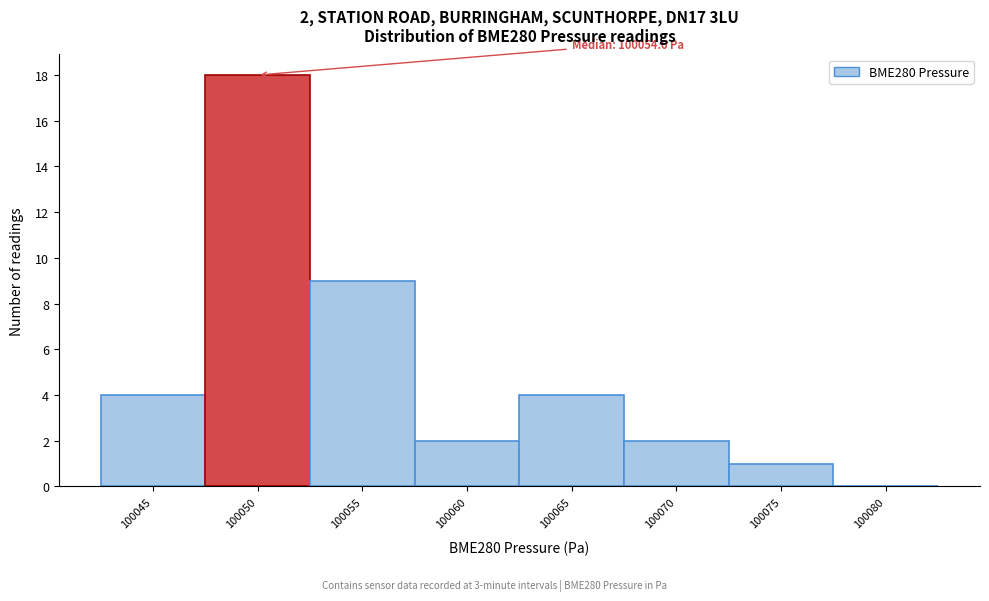

Reading left to right, what are all the values shown in this chart?

100045=4	100050=18	100055=9	100060=2	100065=4	100070=2	100075=1	100080=0